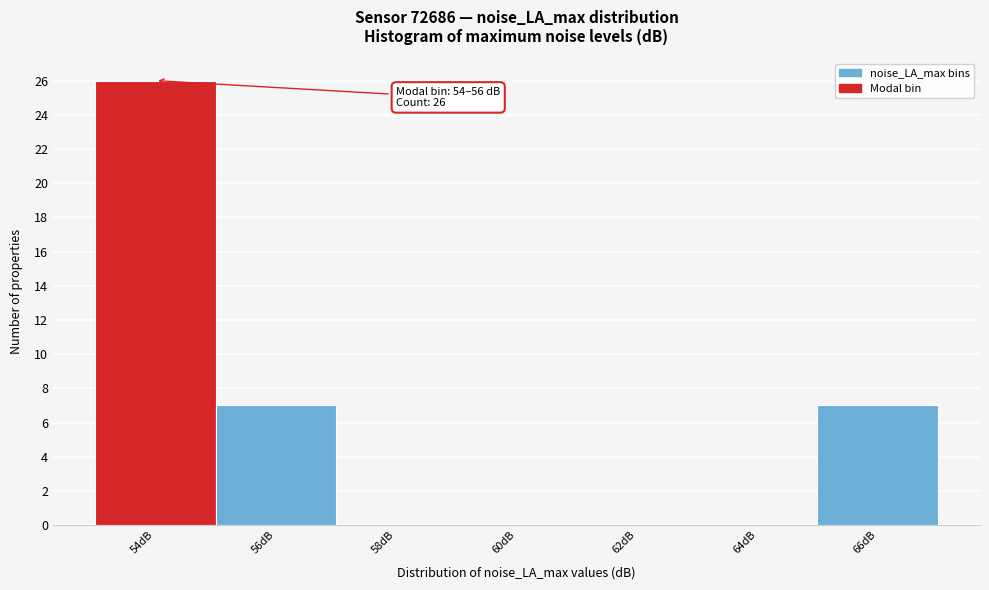

Reading left to right, transcribe all the data shown in this chart.

54dB=26	56dB=7	58dB=0	60dB=0	62dB=0	64dB=0	66dB=7